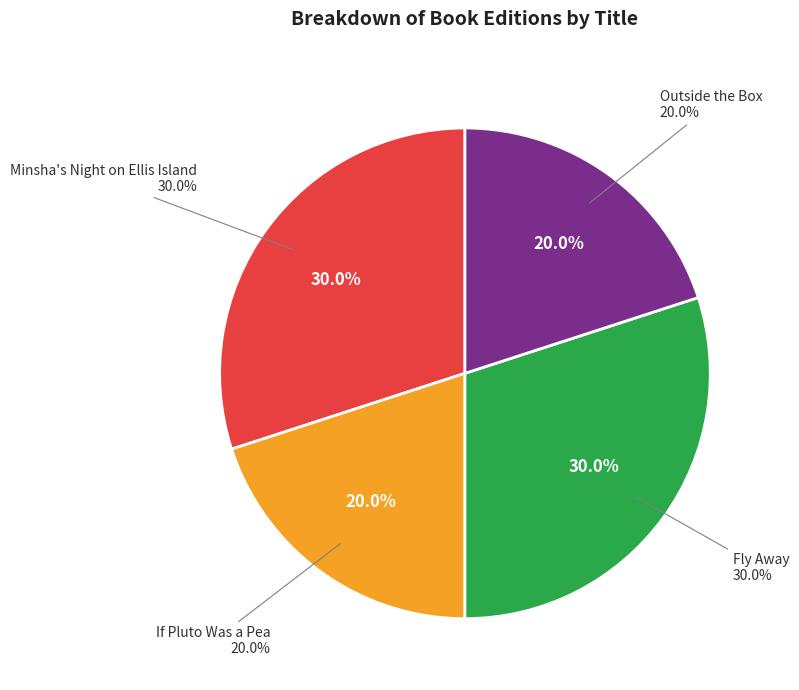

Between Outside the Box and Minsha's Night on Ellis Island, which is larger?

Minsha's Night on Ellis Island